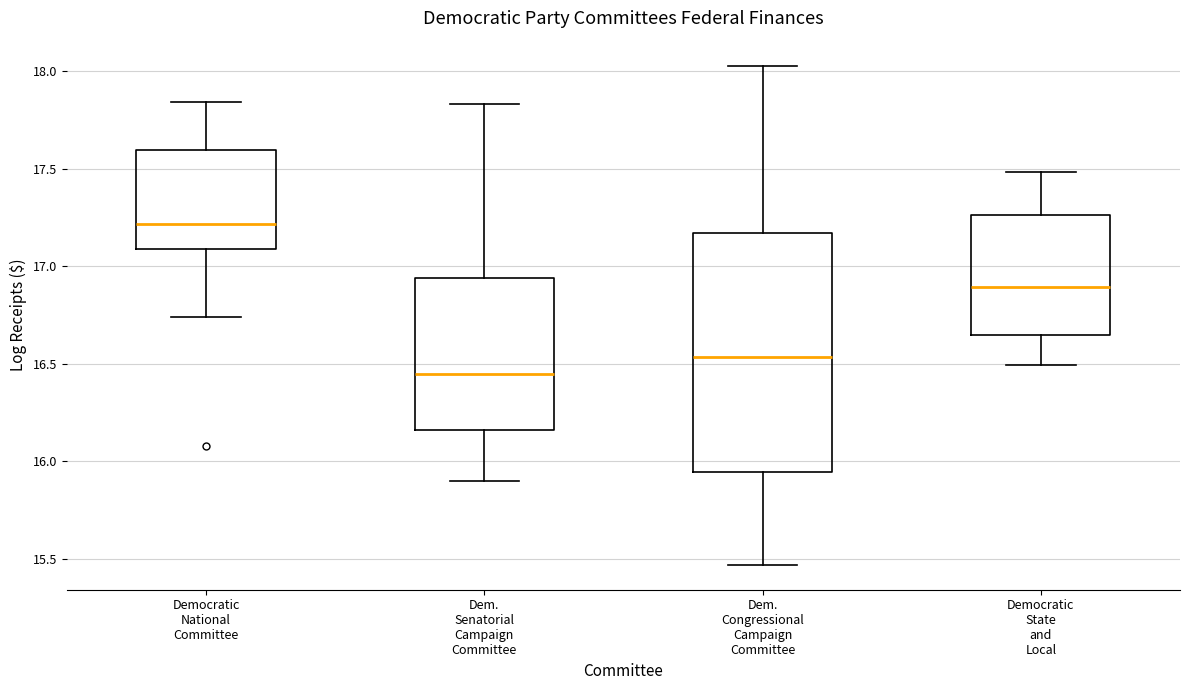

Which box's median line is the lowest?

Dem. Senatorial Campaign Committee